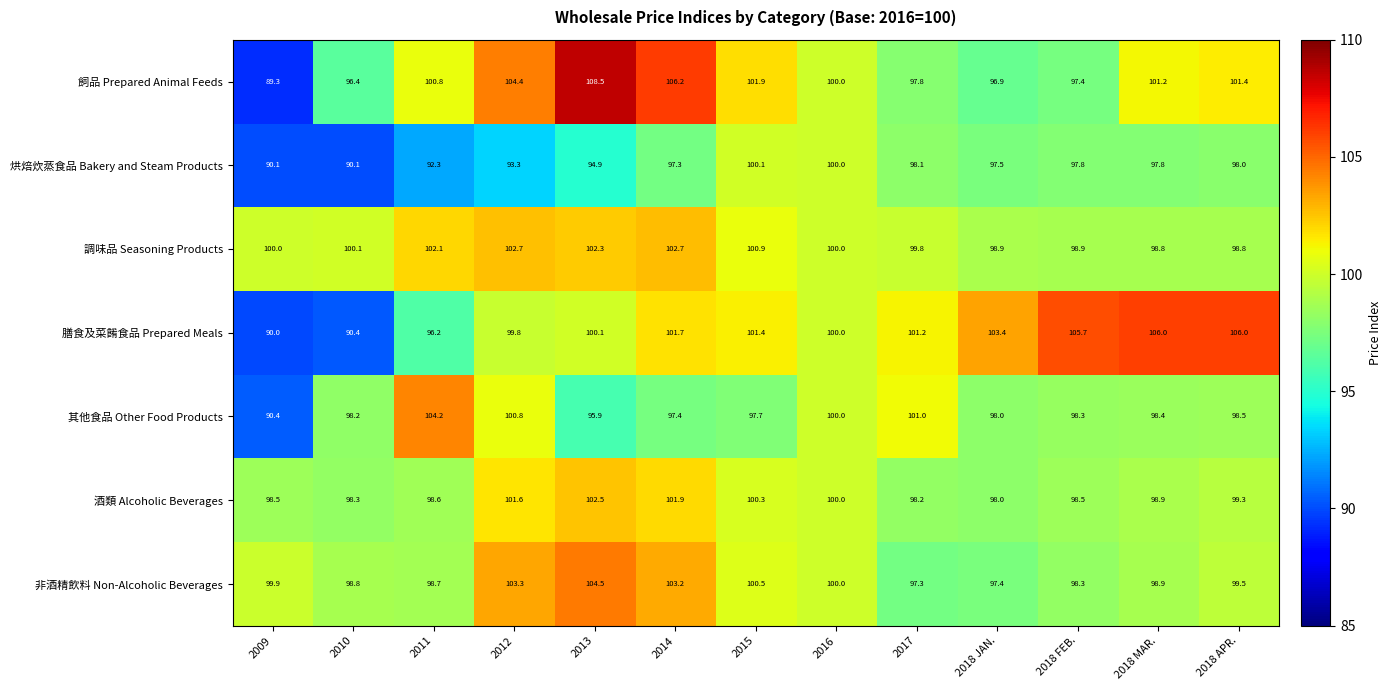

What is the smallest value displayed?

89.3